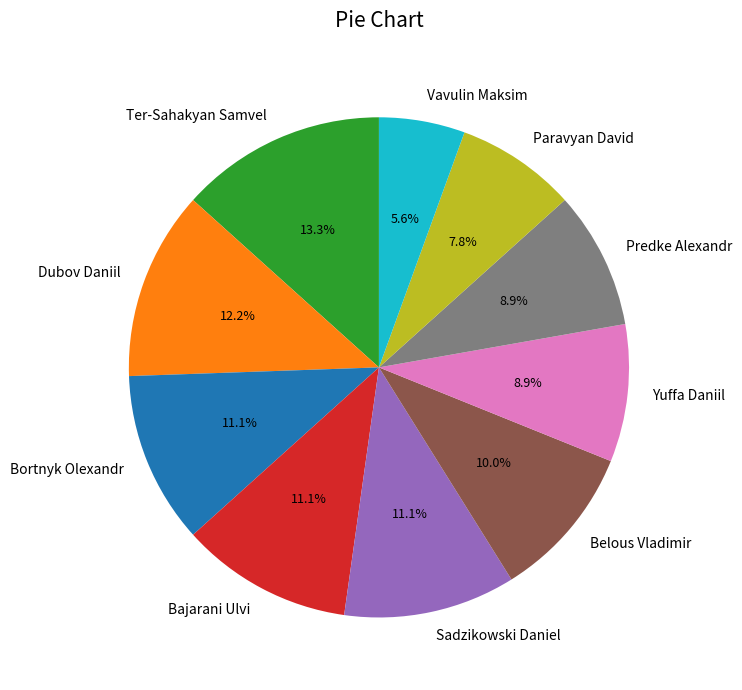

What percentage is NOT represented by Sadzikowski Daniel?

88.9%